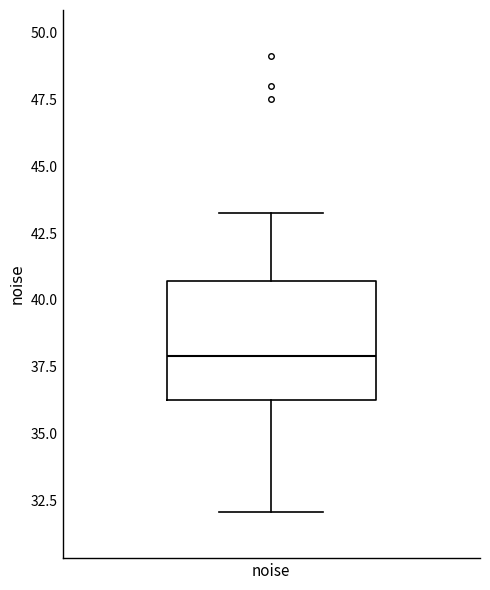

Where does the lower whisker of the box for noise end on the y-axis? The values are not printed on the chart, so give them approximately, as read against the axis.

32.0